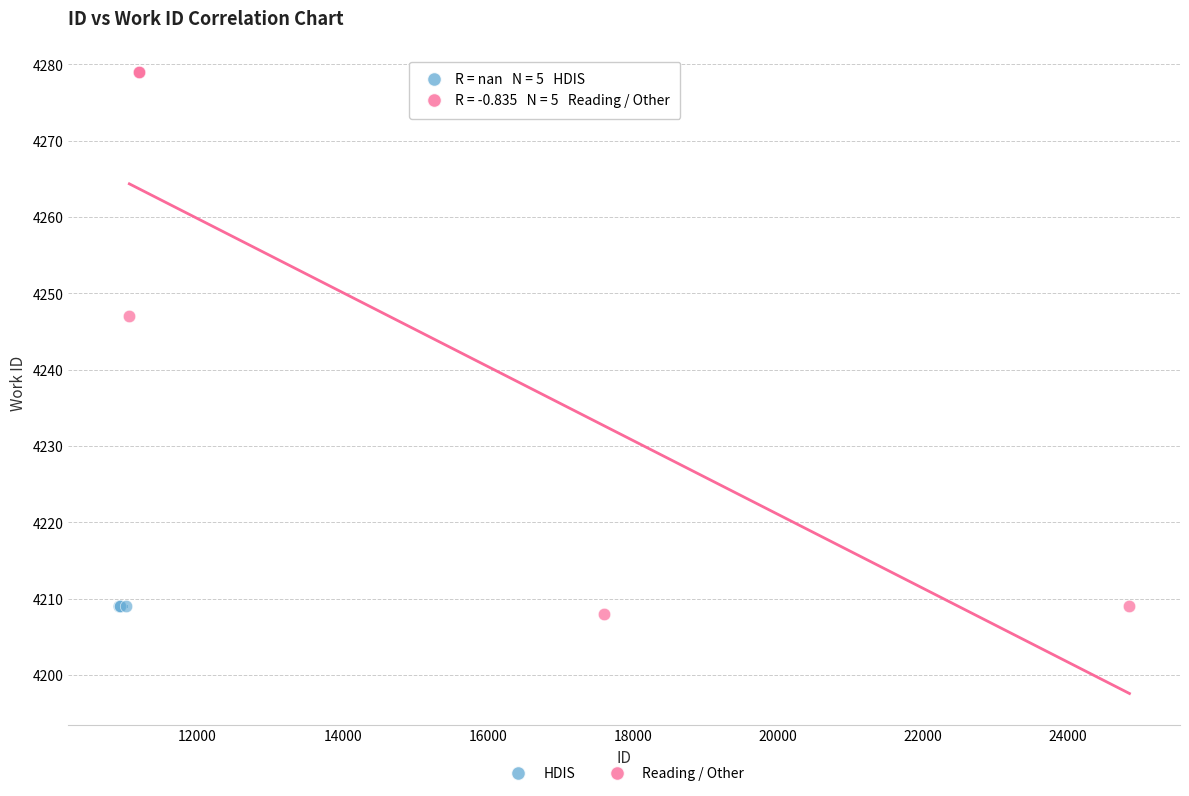

Which series reaches the maximum Y coordinate?

Reading / Other